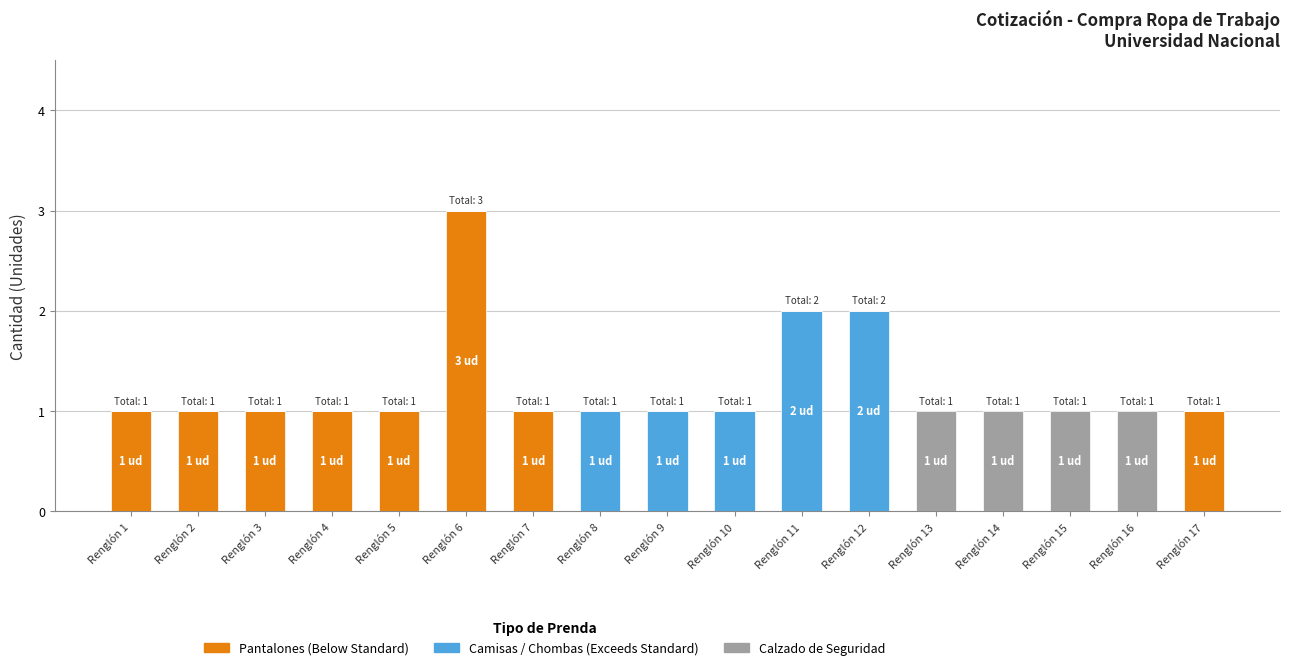

At which category is the sum across all series the highest?

Renglón 6